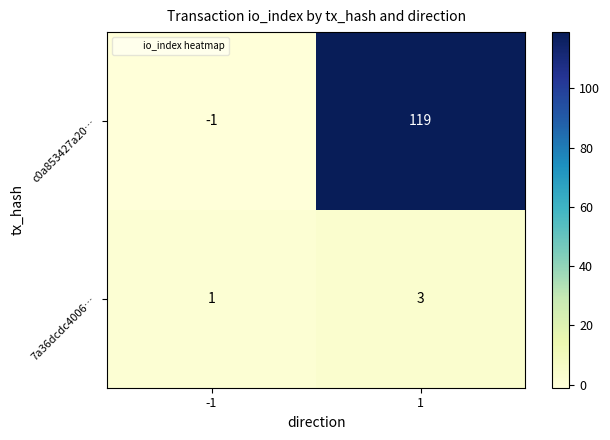

True or false: 7a36dcdc4006… has a value of 1 at -1.

True